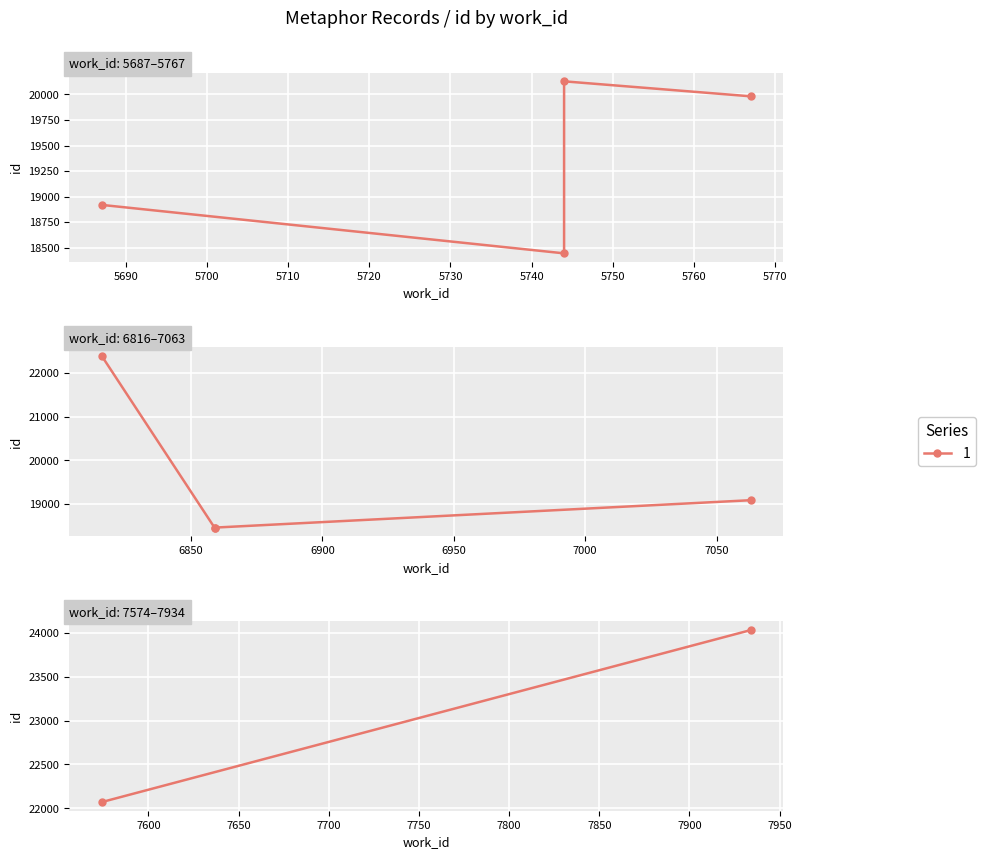

What is the value of the 8th point from the left?

22072